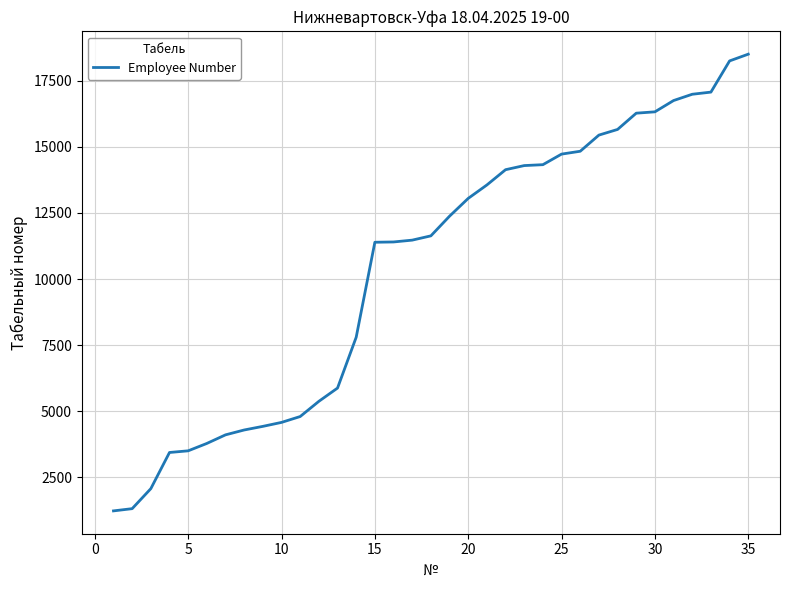

What is the maximum value shown in the chart?

18506